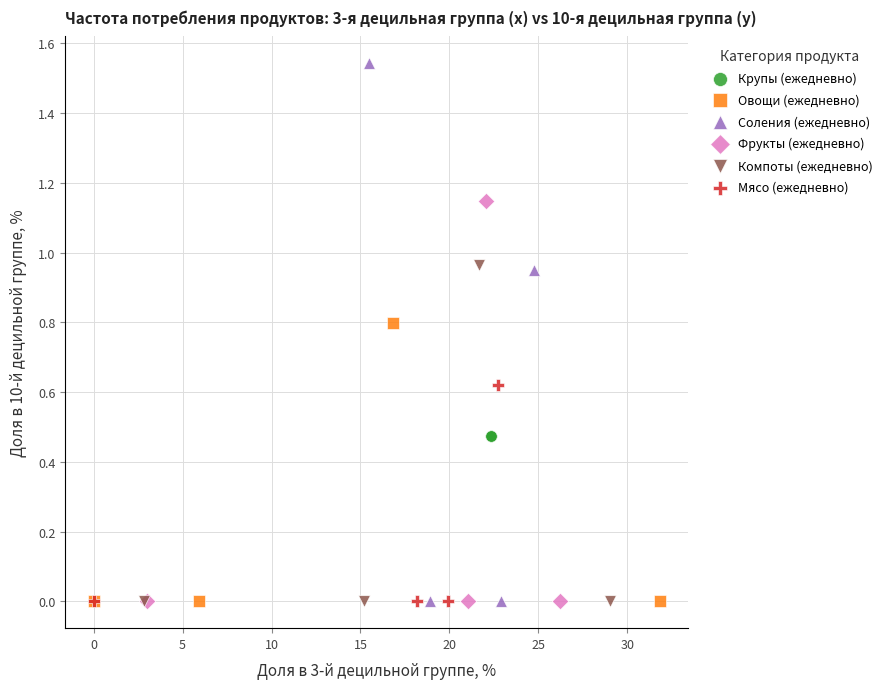

What are all the series names shown in the legend?

Крупы (ежедневно), Овощи (ежедневно), Соления (ежедневно), Фрукты (ежедневно), Компоты (ежедневно), Мясо (ежедневно)